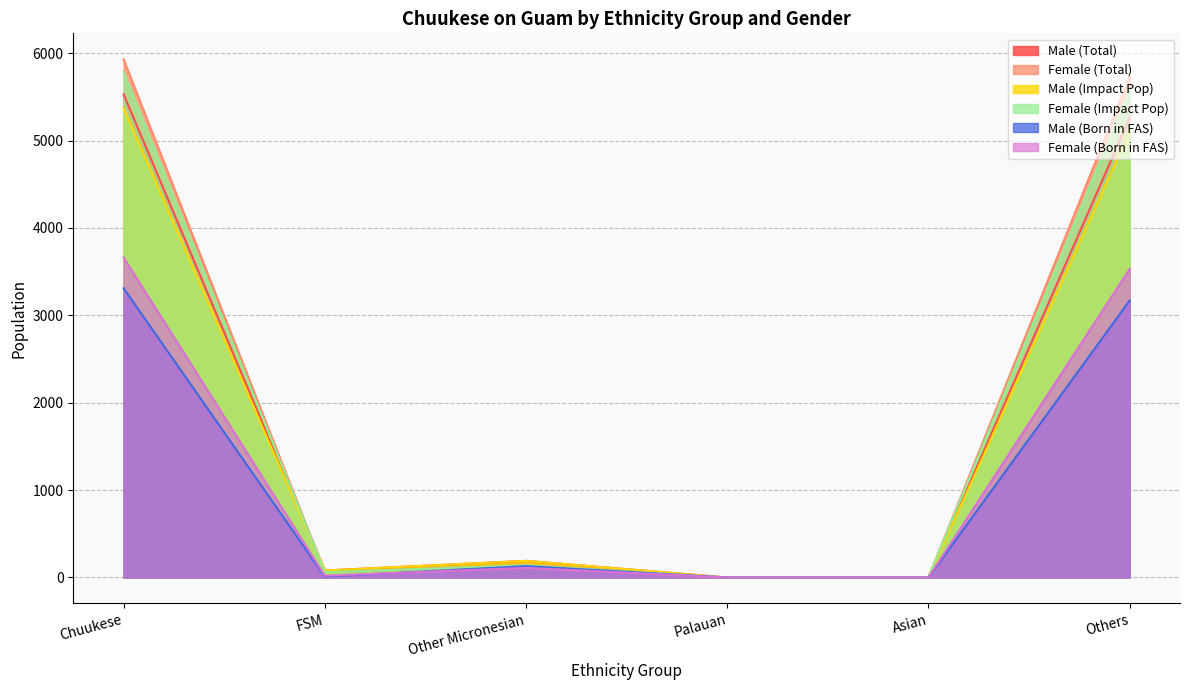

True or false: Male (Impact Pop) and Female (Impact Pop) cross at least once.

True